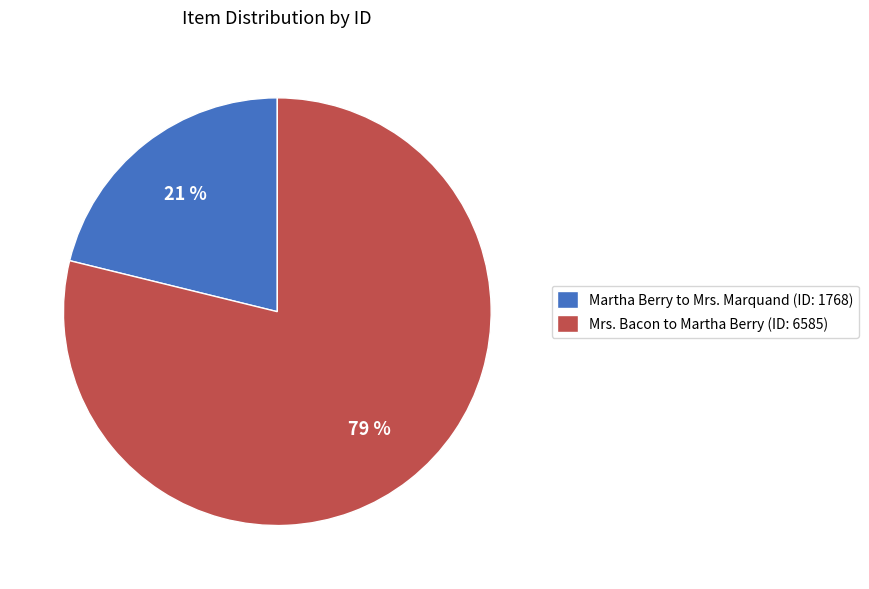

How many segments does this pie chart have?

2